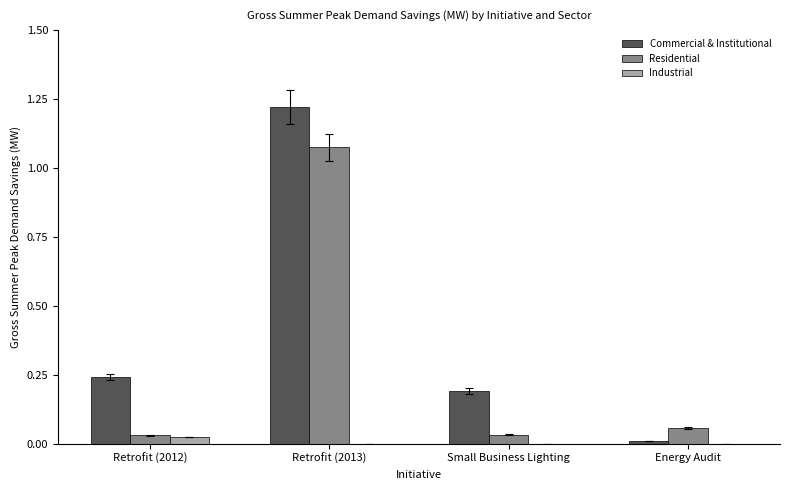

The value of Commercial & Institutional at Energy Audit is 0.0. True or false?

True